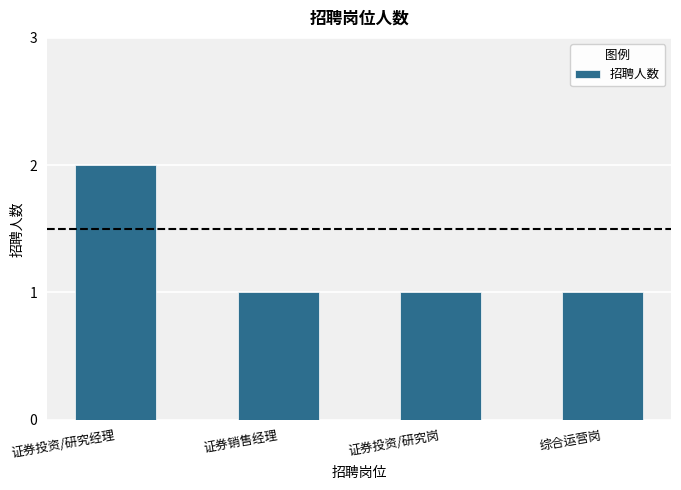

What is the label of the 4th bar from the right?

证券投资/研究经理